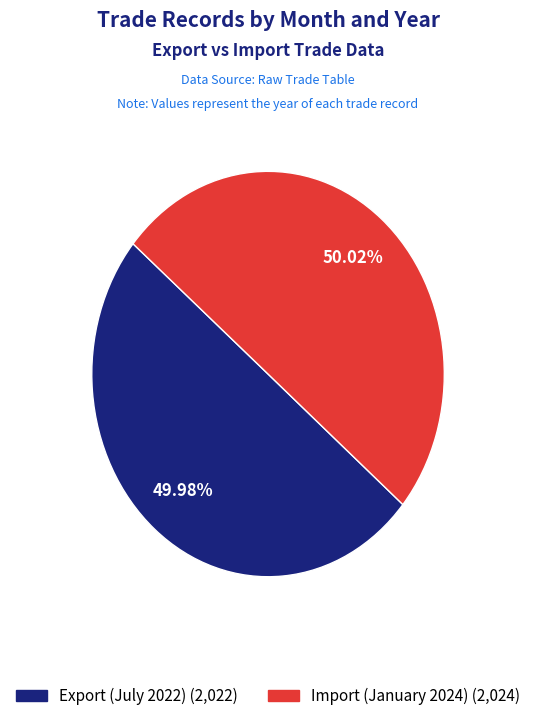

Is there a majority slice in this chart?

Yes